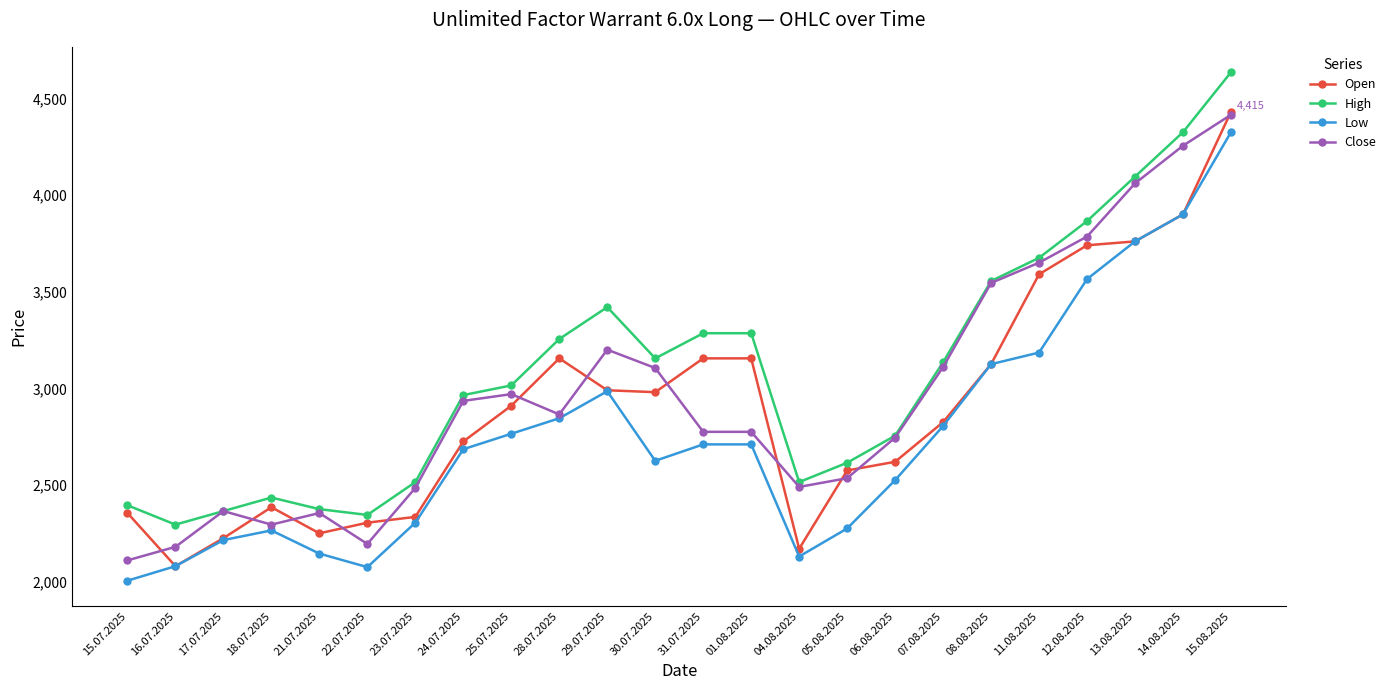

What position from the right is 23.07.2025?

18